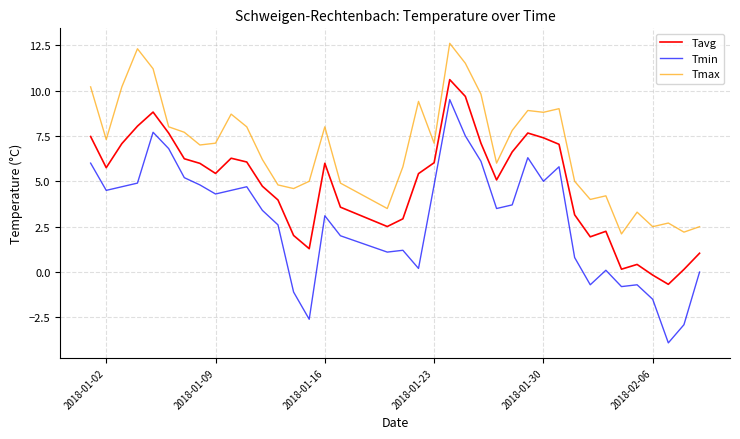

Which series has the largest total across all categories?

Tmax